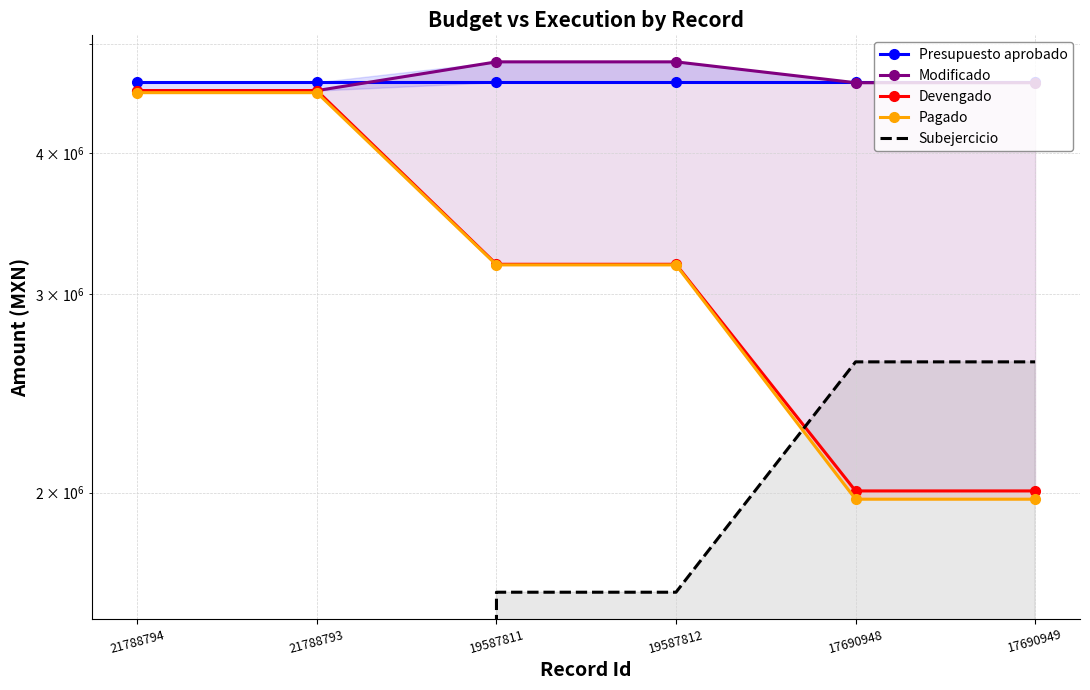

At which label does Pagado reach its peak?

21788794